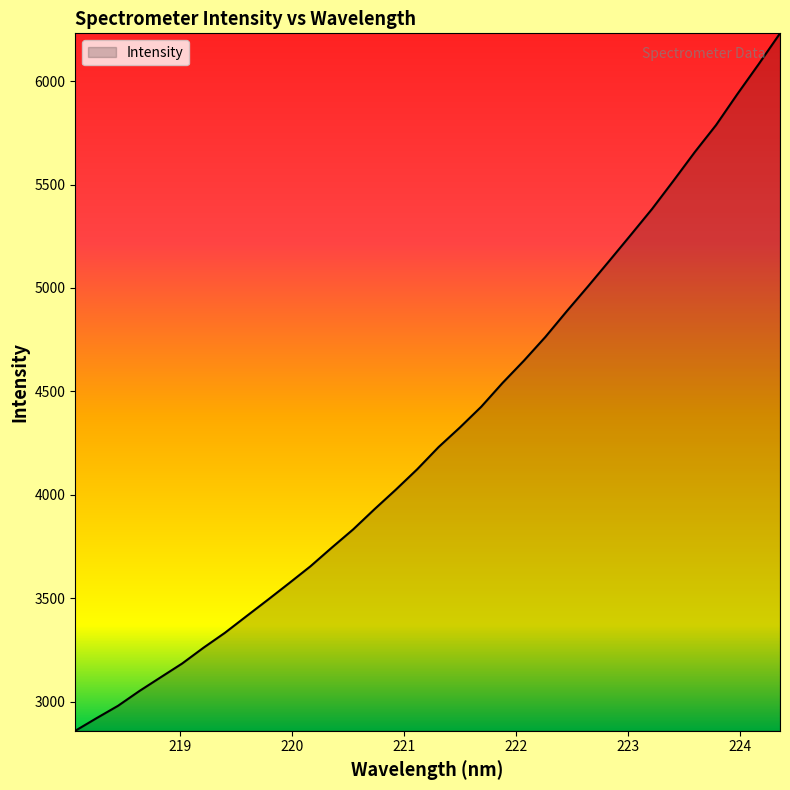

What is the difference between the maximum and minimum values?

3371.8